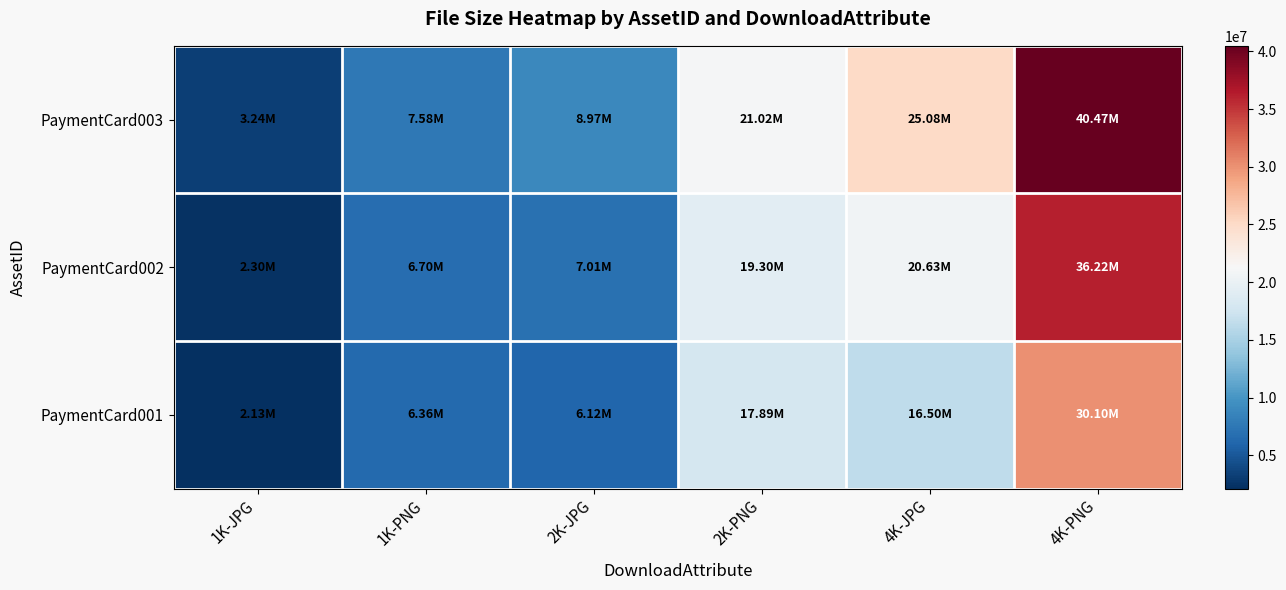

List the series in order of their peak value, highest first.

PaymentCard003, PaymentCard002, PaymentCard001